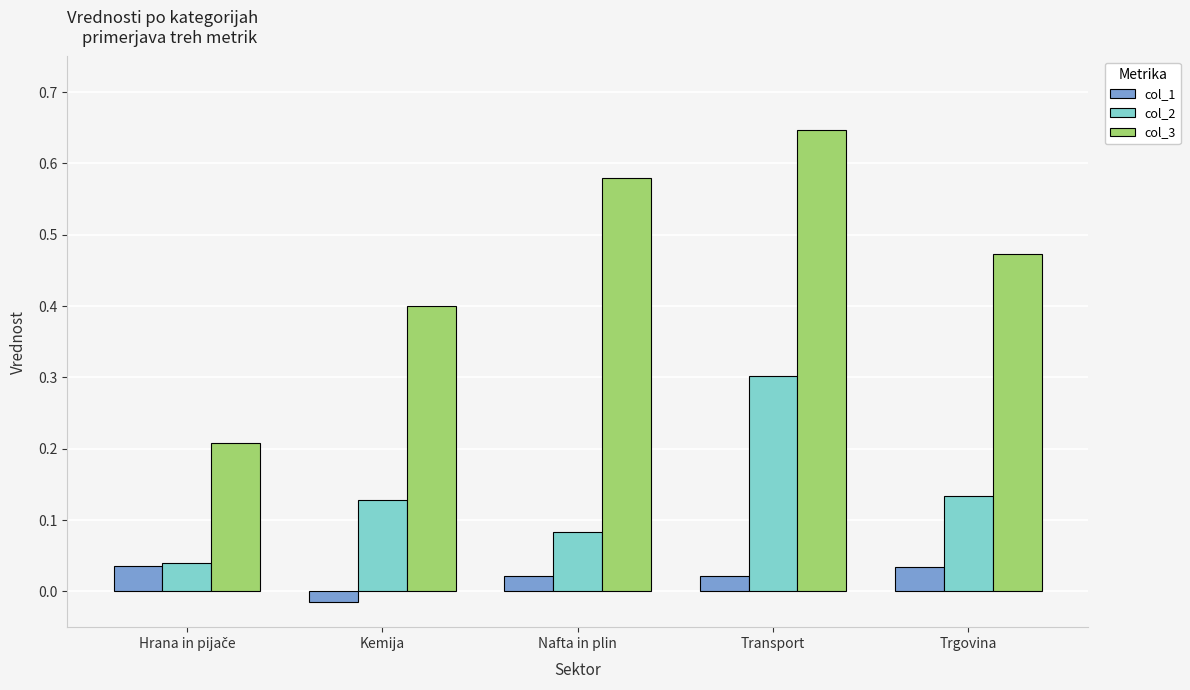

Are the bars horizontal?

No